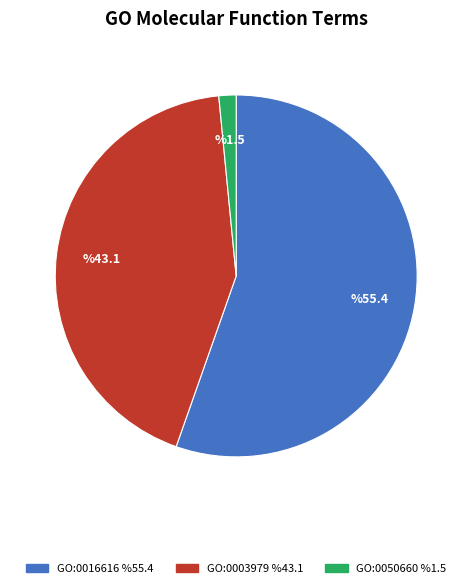

Is the sum of GO:0050660 and GO:0016616 greater than half?

Yes